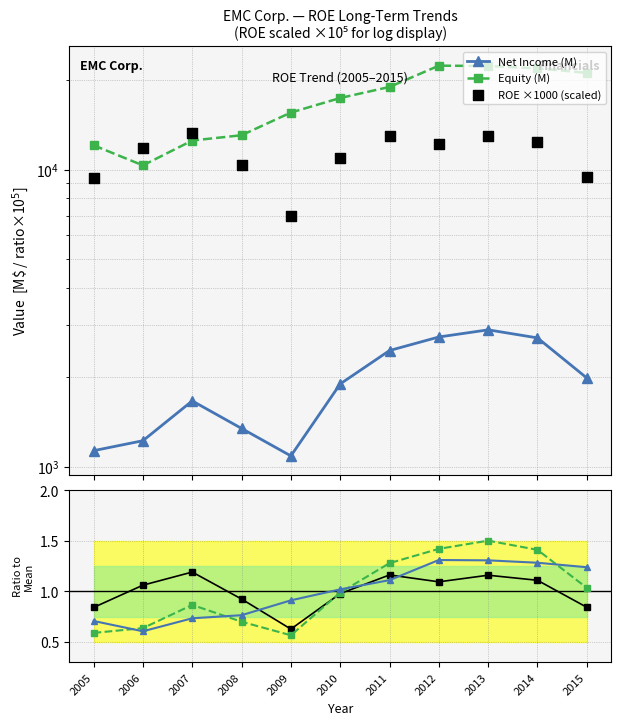

Which series has the largest total across all categories?

Equity (M)